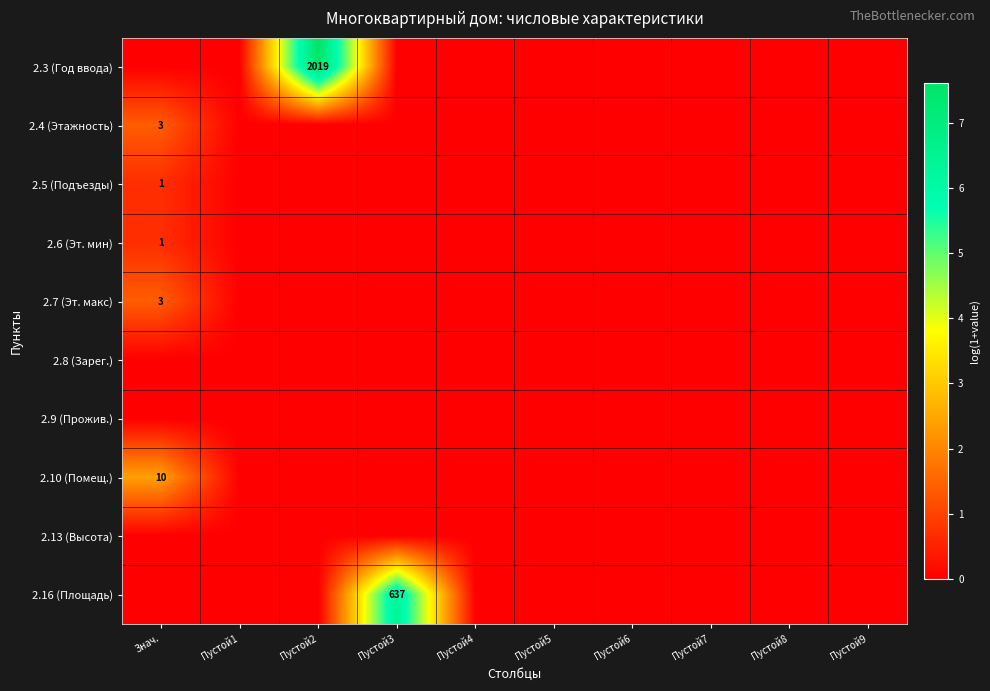

Is the value of 2.3 (Год ввода) at Пустой7 greater than the value of 2.6 (Эт. мин) at Пустой1?

No